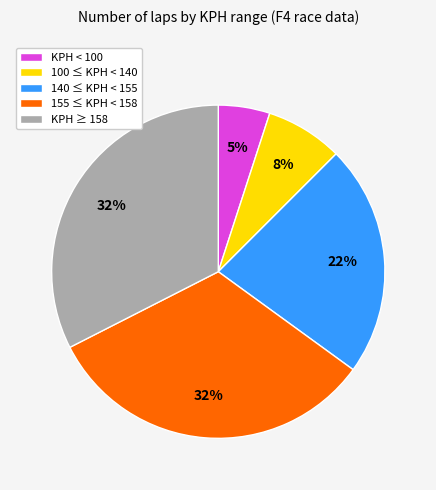

Count the number of slices in the pie.

5